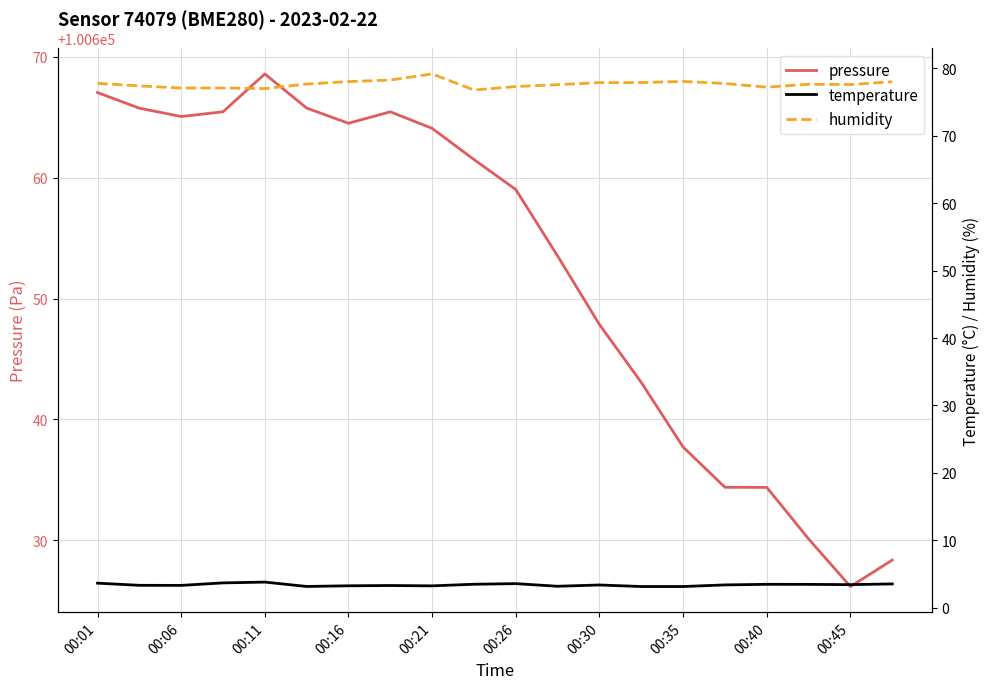

Is it true that pressure equals 64801.8 at 00:21?

False